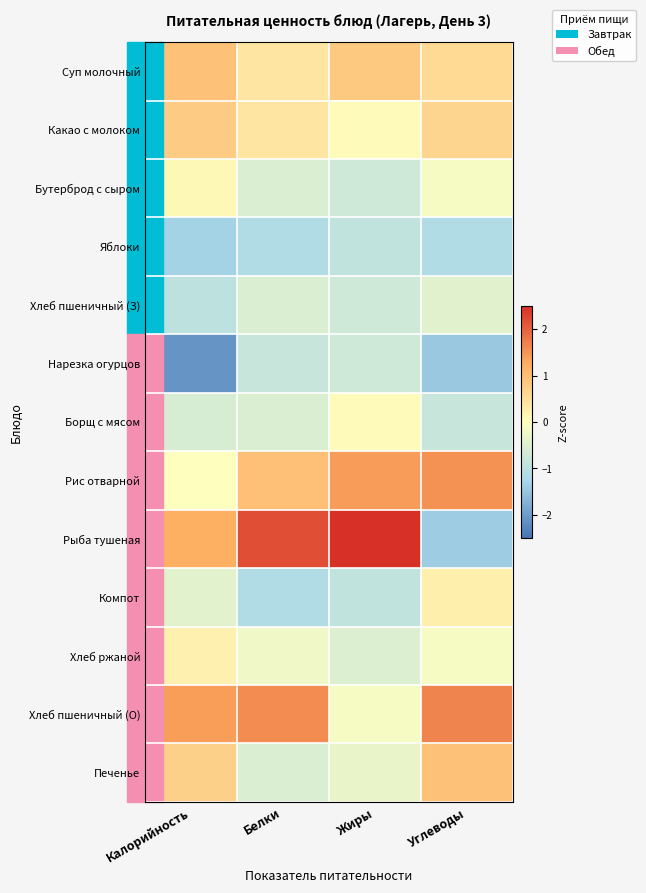

What is the difference between the highest and lowest values at Жиры?

3.5